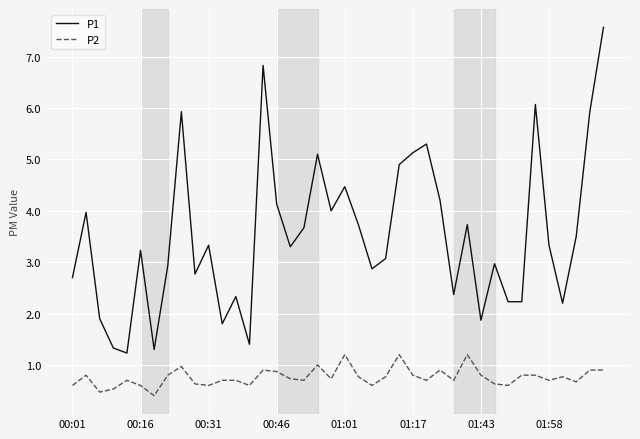

What is the difference between the maximum and minimum values in the P2 series?

0.8